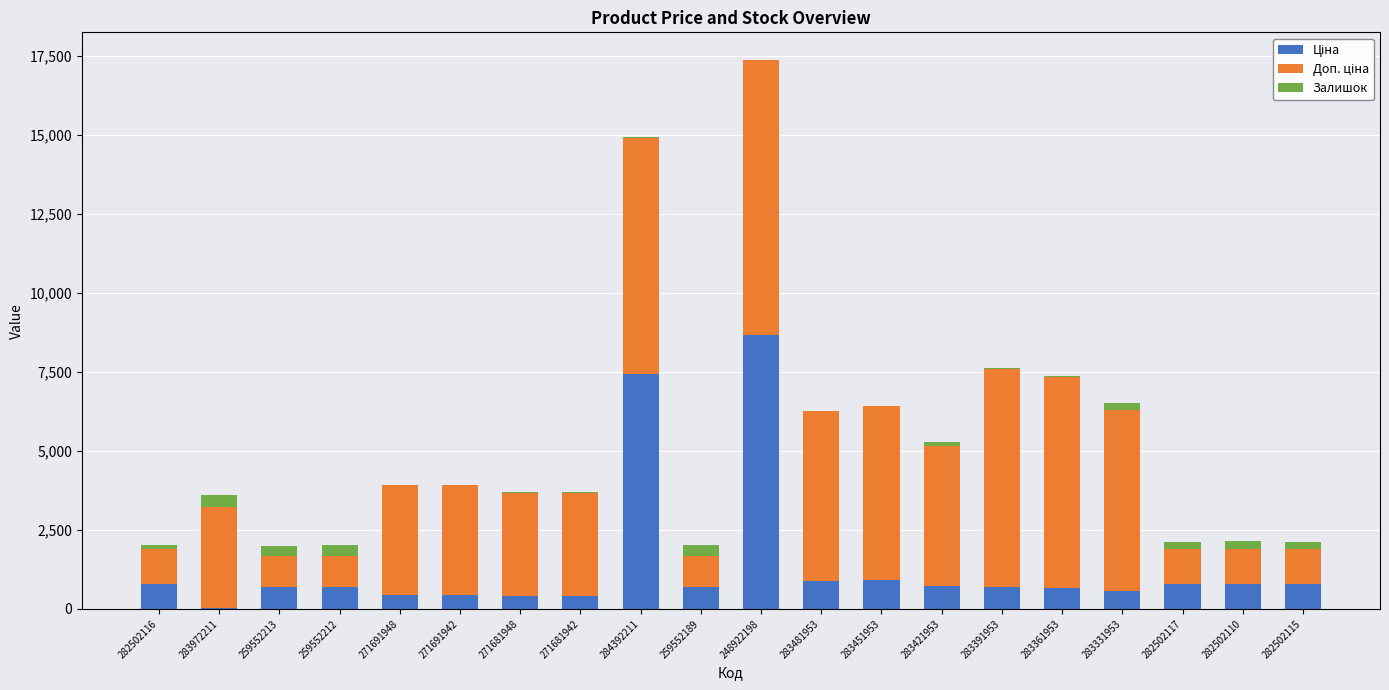

At which category is the sum across all series the highest?

248922198